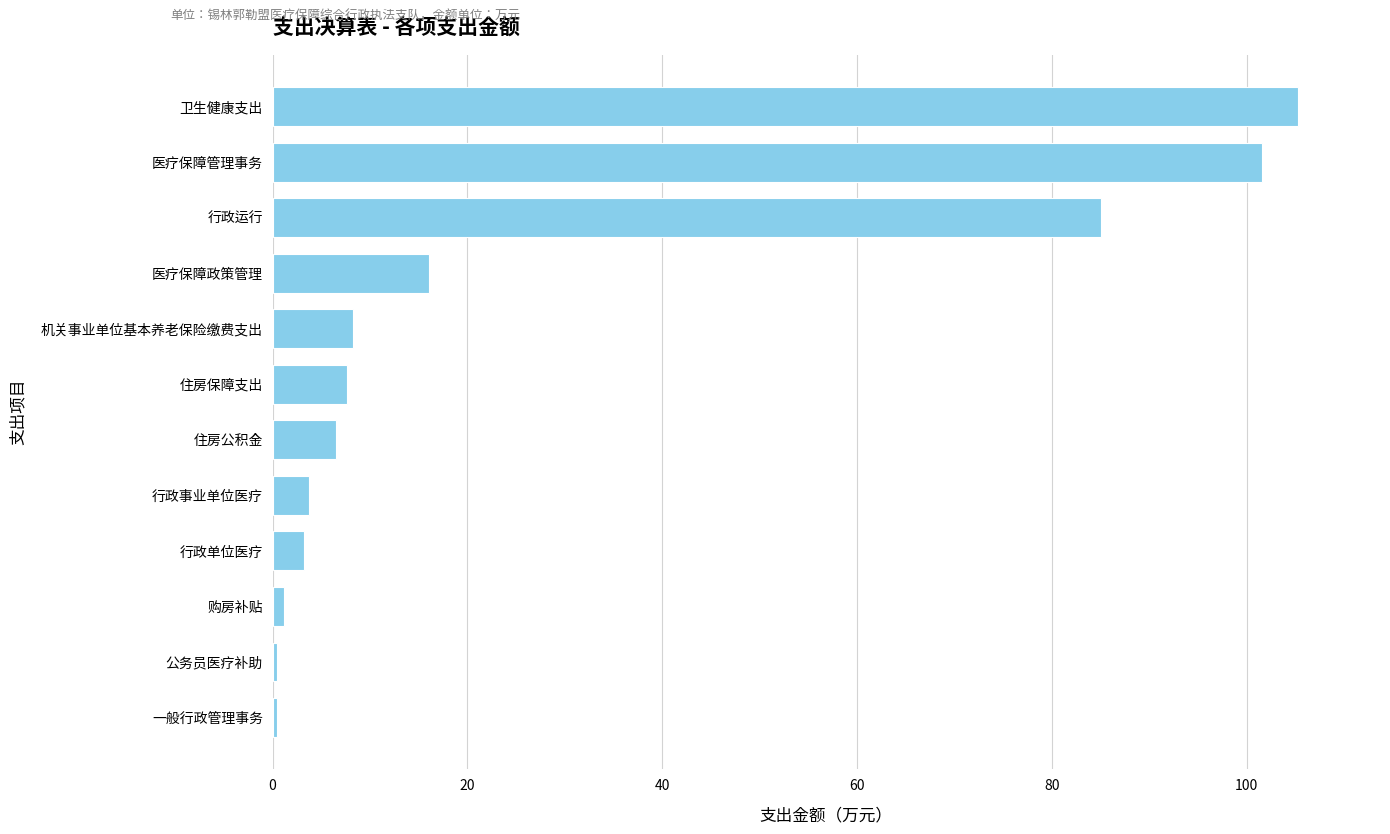

Is it true that the value at 住房保障支出 is 7.6?

True